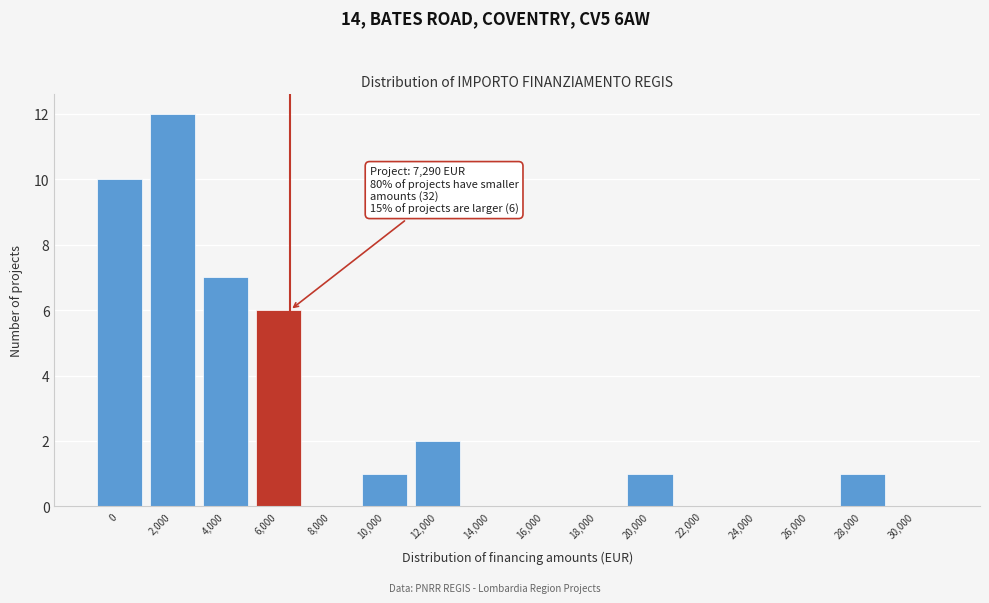

Reading left to right, list all the values displayed in this chart.

0=10	2,000=12	4,000=7	6,000=6	8,000=0	10,000=1	12,000=2	14,000=0	16,000=0	18,000=0	20,000=1	22,000=0	24,000=0	26,000=0	28,000=1	30,000=0